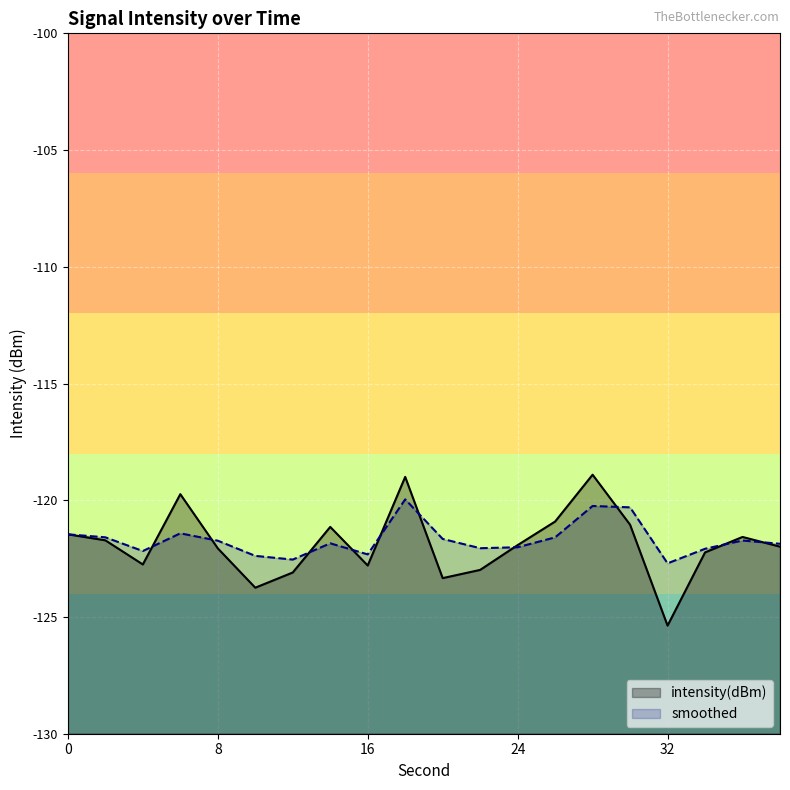

How many data points does each series have?

20